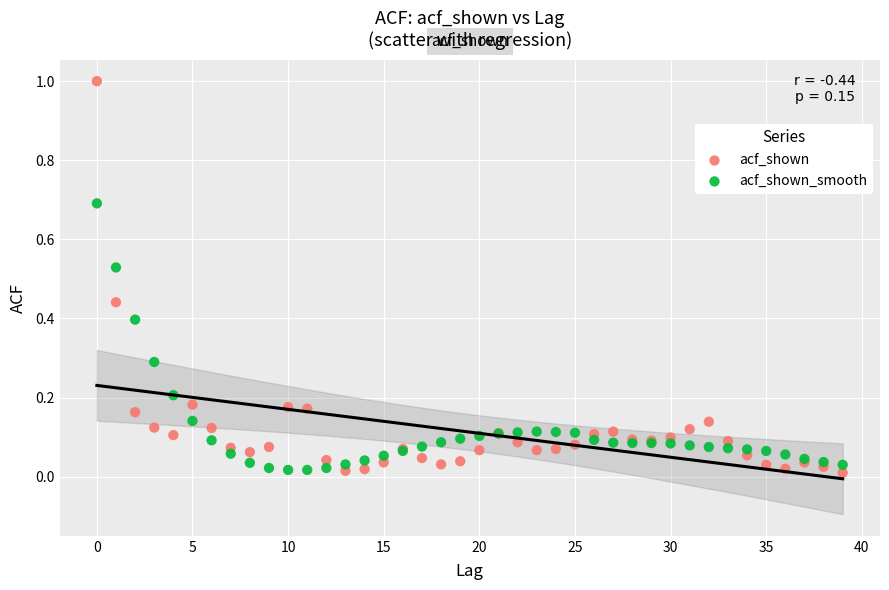

Which series has the widest spread of Y values?

acf_shown